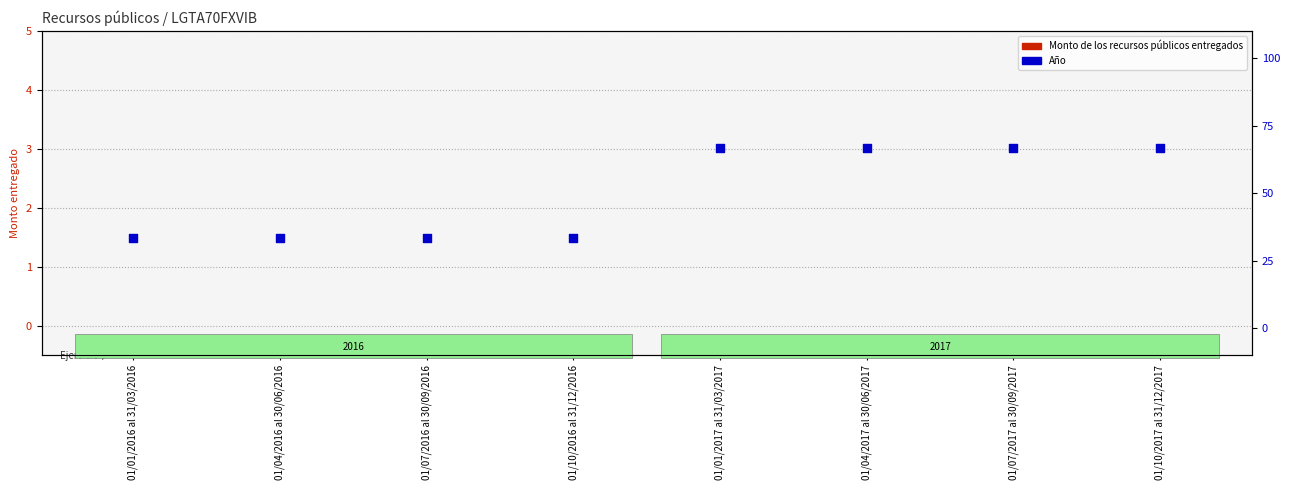

Which series has the largest Y range (max minus min)?

Año (normalizado)